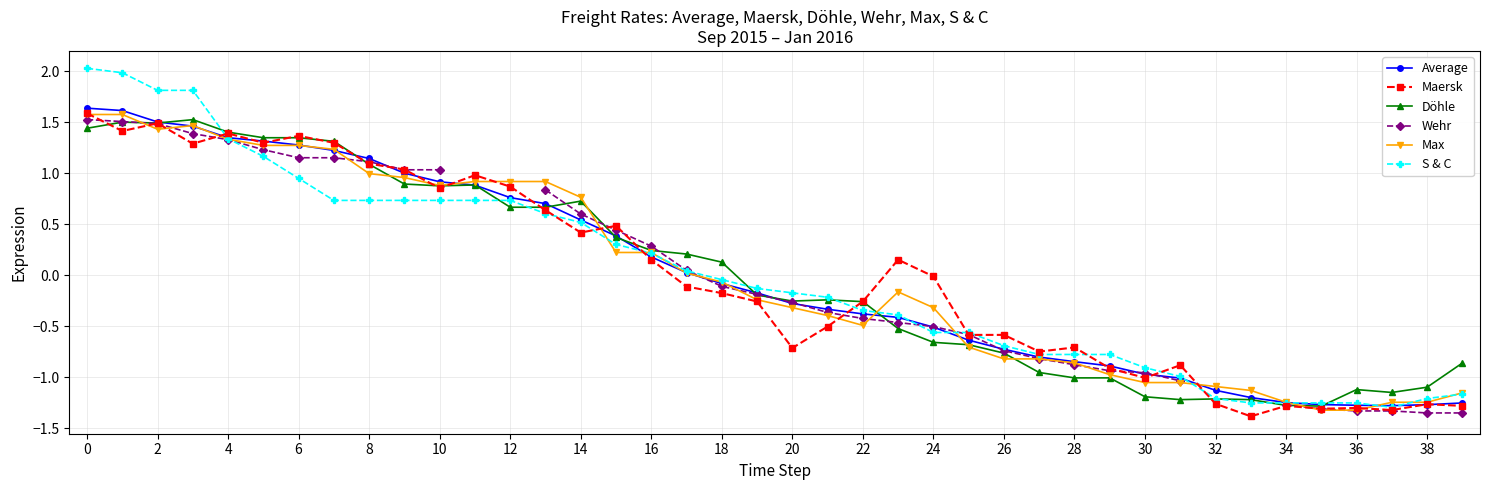

Read the S & C value at 10.

0.7